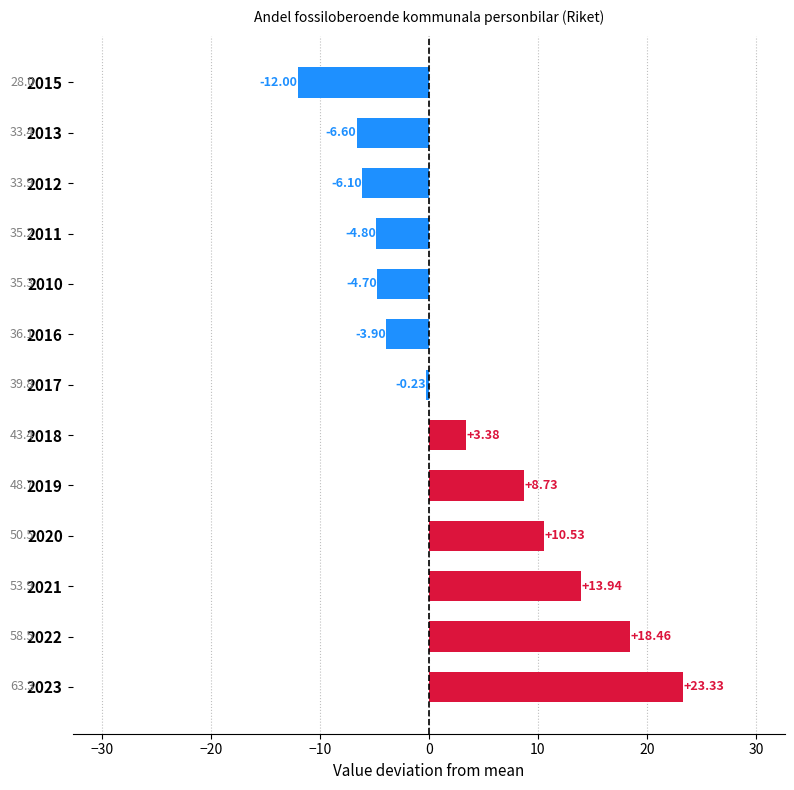

Rank the categories by value from lowest to highest.

2015, 2013, 2012, 2011, 2010, 2016, 2017, 2018, 2019, 2020, 2021, 2022, 2023